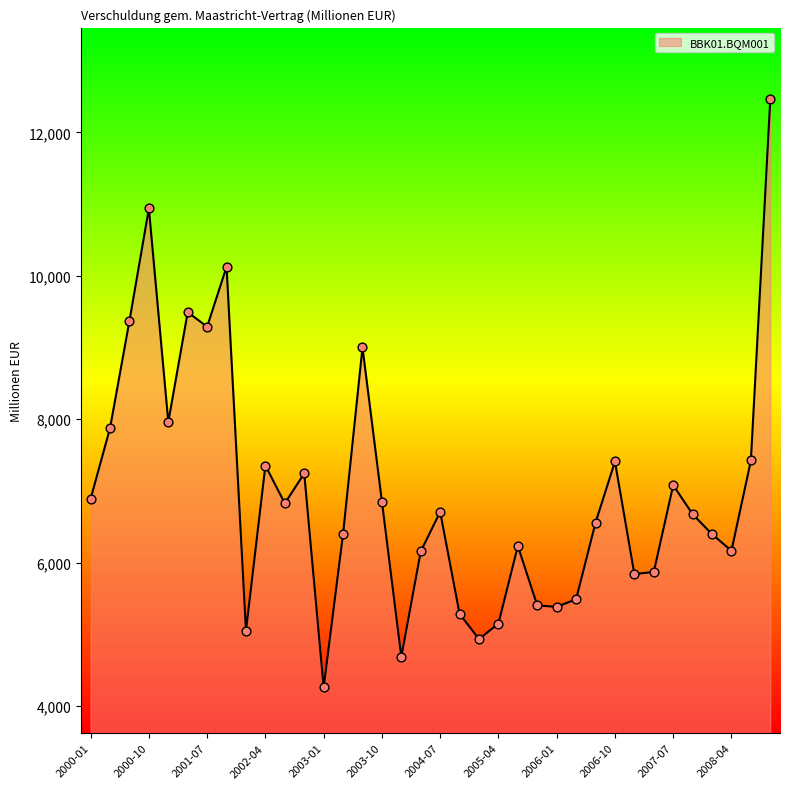

What is the maximum value shown in the chart?

12466